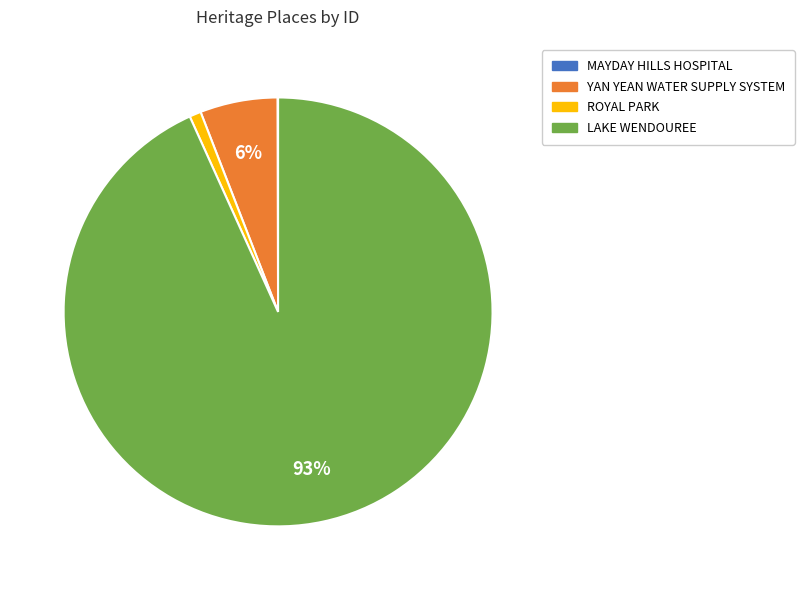

Do LAKE WENDOUREE and YAN YEAN WATER SUPPLY SYSTEM together represent more than half of the pie?

Yes